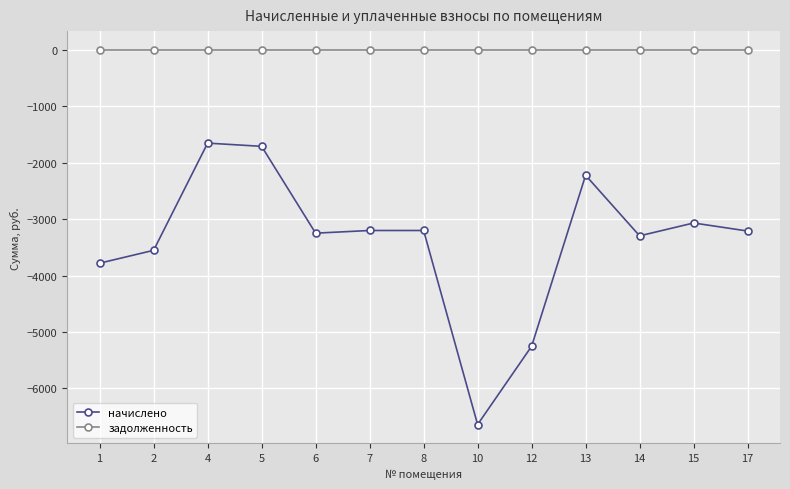

How many interior local valleys does the начислено series have?

3